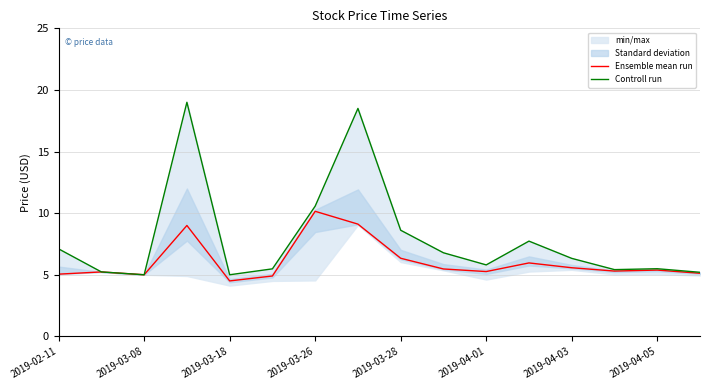

How many lines are shown in the chart?

2